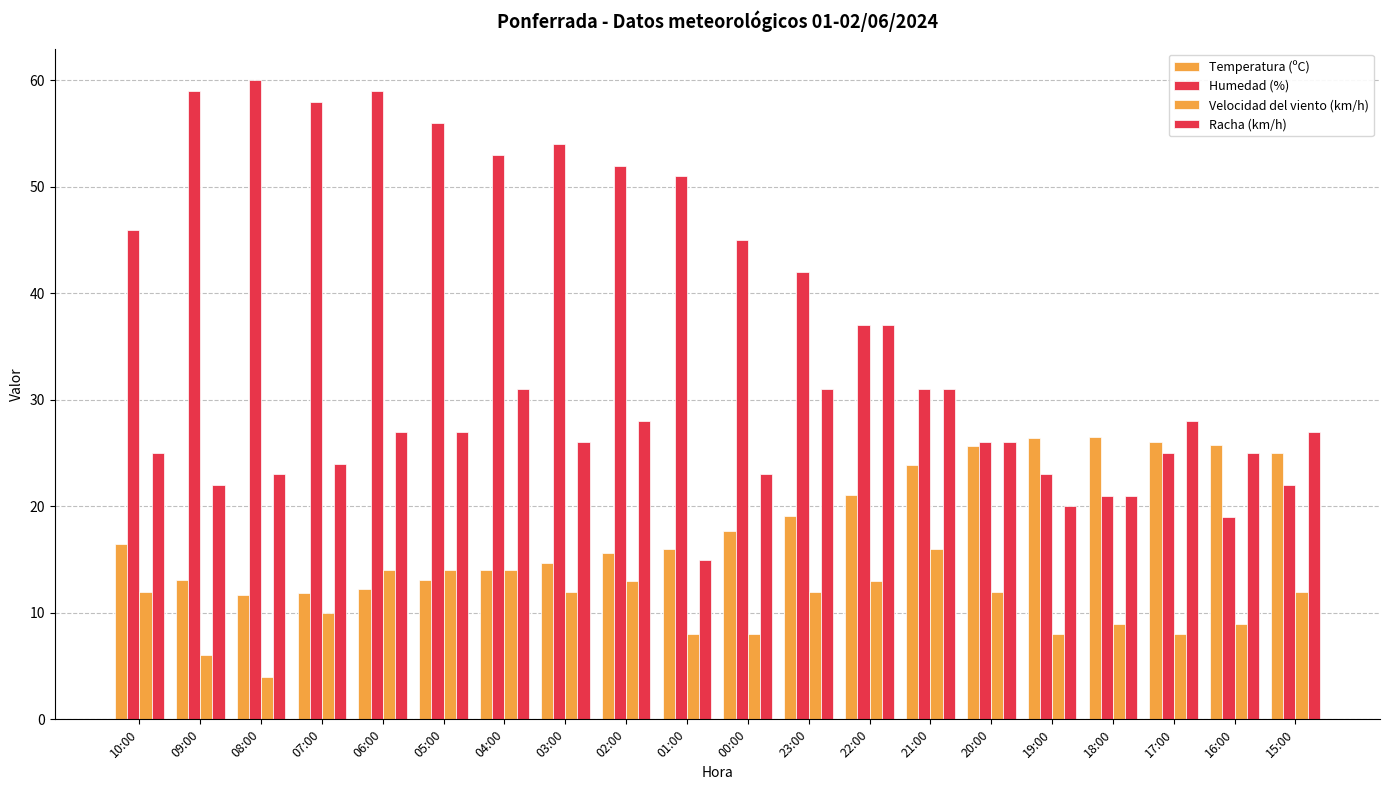

Read the Humedad (%) value at 20:00.

26.0